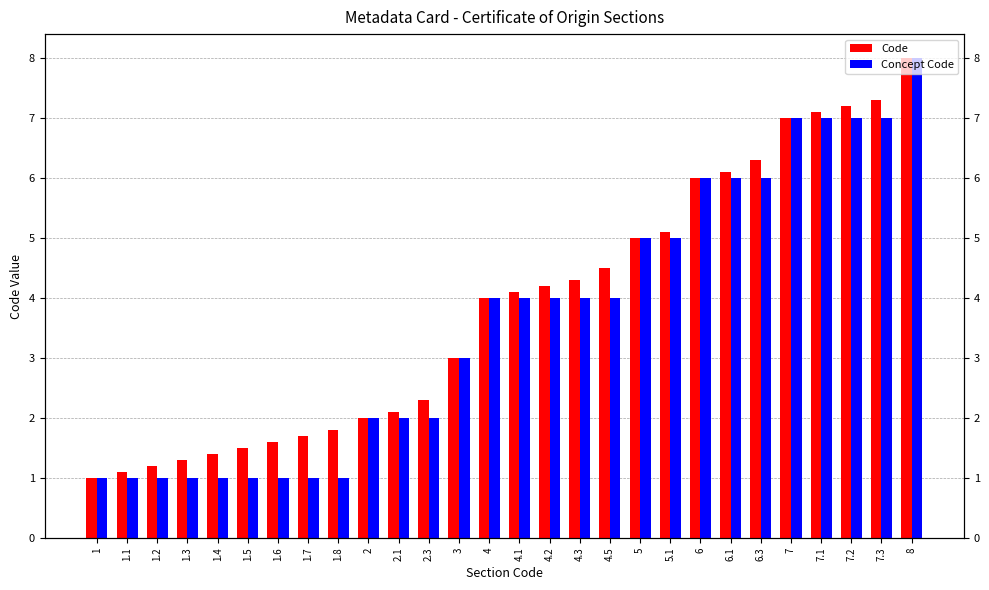

Reading left to right, list all the values displayed in this chart.

Code: 1=1.0	1.1=1.1	1.2=1.2	1.3=1.3	1.4=1.4	1.5=1.5	1.6=1.6	1.7=1.7	1.8=1.8	2=2.0	2.1=2.1	2.3=2.3	3=3.0	4=4.0	4.1=4.1	4.2=4.2	4.3=4.3	4.5=4.5	5=5.0	5.1=5.1	6=6.0	6.1=6.1	6.3=6.3	7=7.0	7.1=7.1	7.2=7.2	7.3=7.3	8=8.0
Concept Code: 1=1.0	1.1=1.0	1.2=1.0	1.3=1.0	1.4=1.0	1.5=1.0	1.6=1.0	1.7=1.0	1.8=1.0	2=2.0	2.1=2.0	2.3=2.0	3=3.0	4=4.0	4.1=4.0	4.2=4.0	4.3=4.0	4.5=4.0	5=5.0	5.1=5.0	6=6.0	6.1=6.0	6.3=6.0	7=7.0	7.1=7.0	7.2=7.0	7.3=7.0	8=8.0